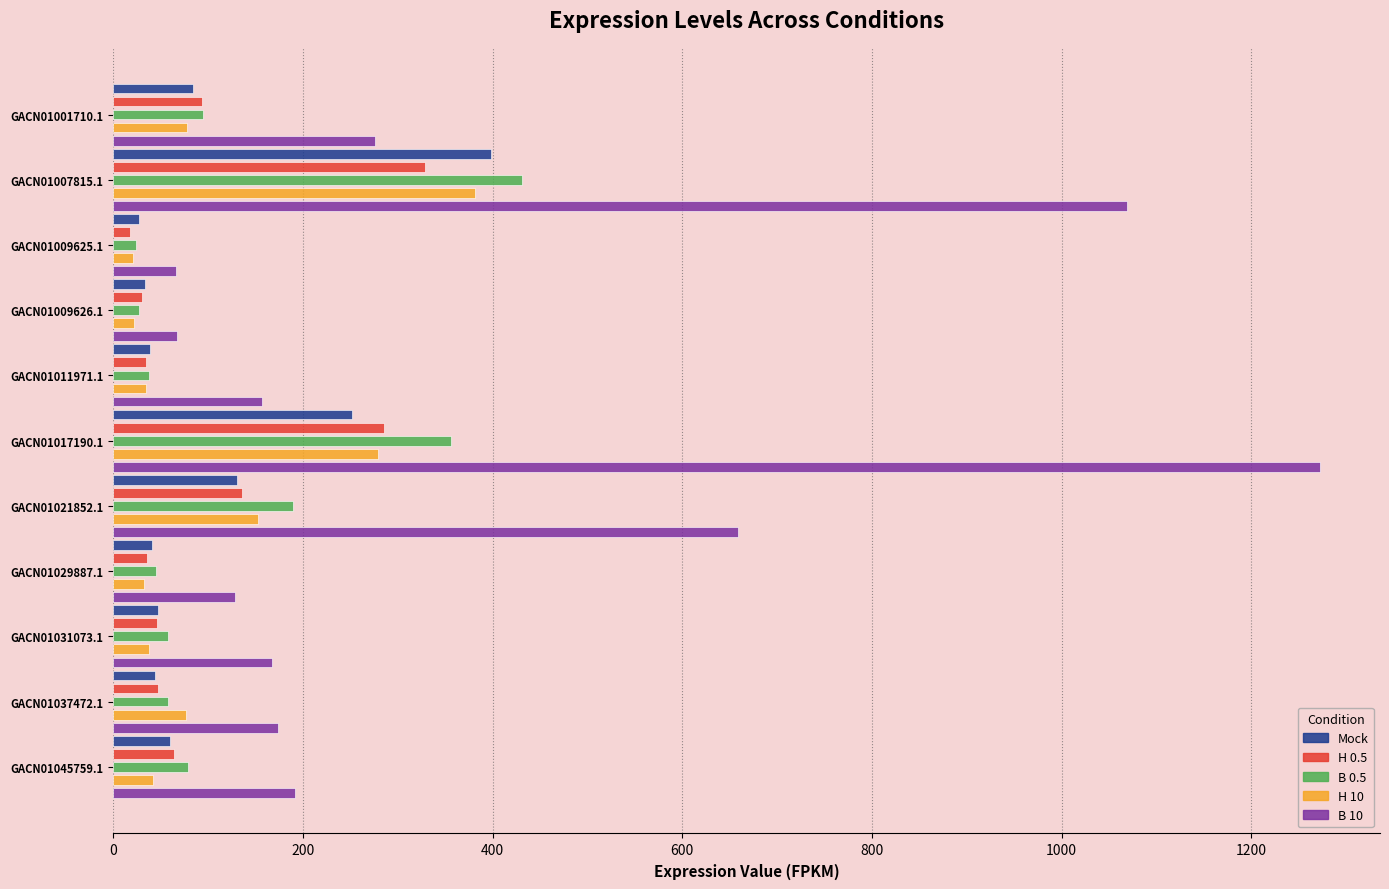

Which series has the widest spread of values?

B 10